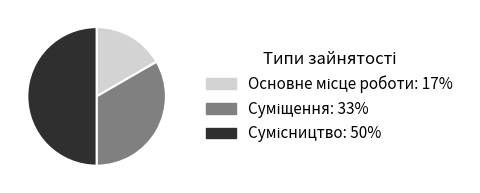

To the nearest percent, what is the average slice percentage?

33%